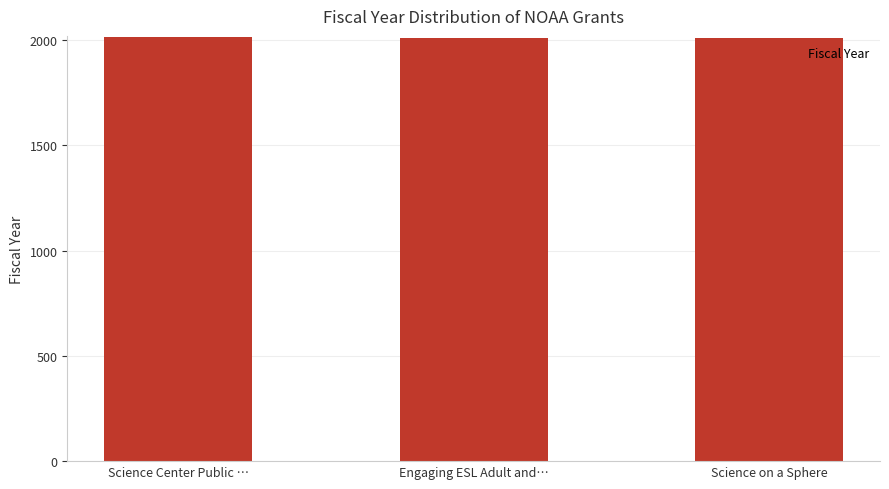

What is the label of the 2nd bar from the right?

Engaging ESL Adult and…